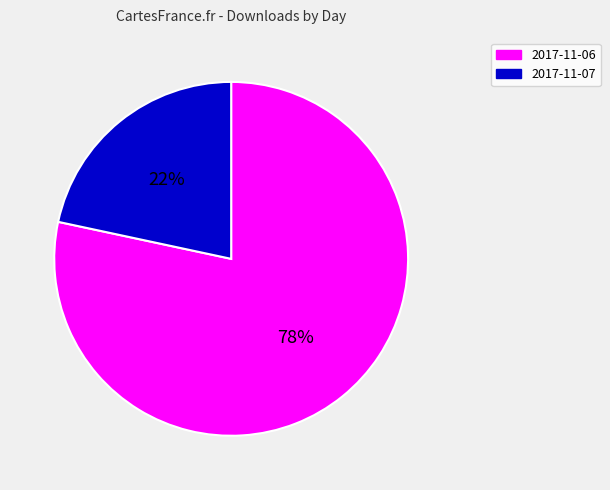

Rank the categories by value from highest to lowest.

2017-11-06, 2017-11-07